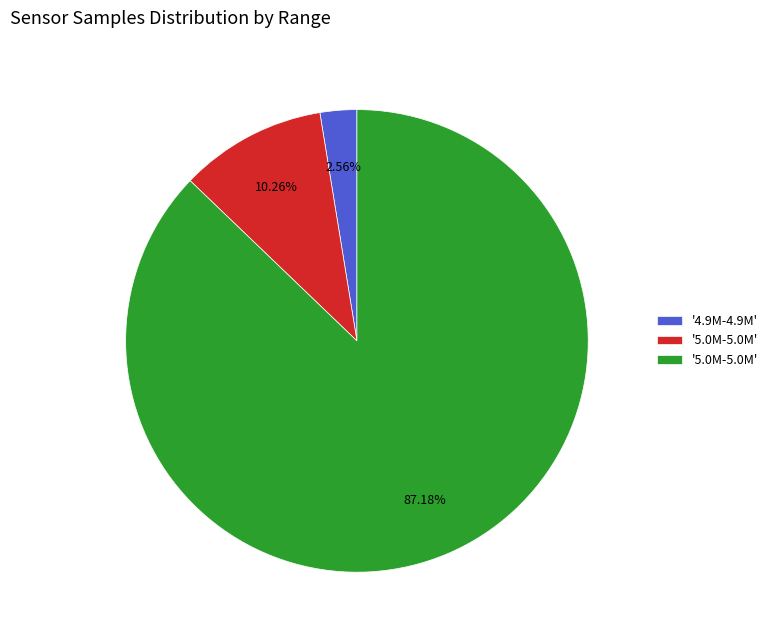

Is there any slice that represents more than half of the pie?

Yes